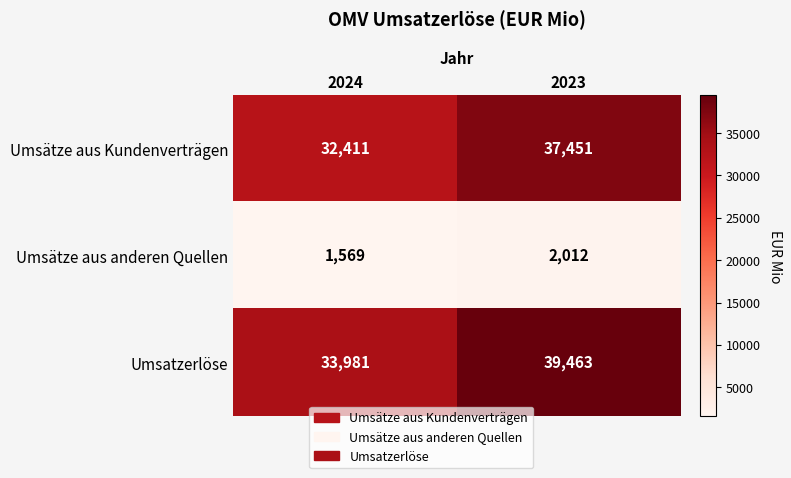

Which category has the lowest value in the Umsätze aus Kundenverträgen series?

2024